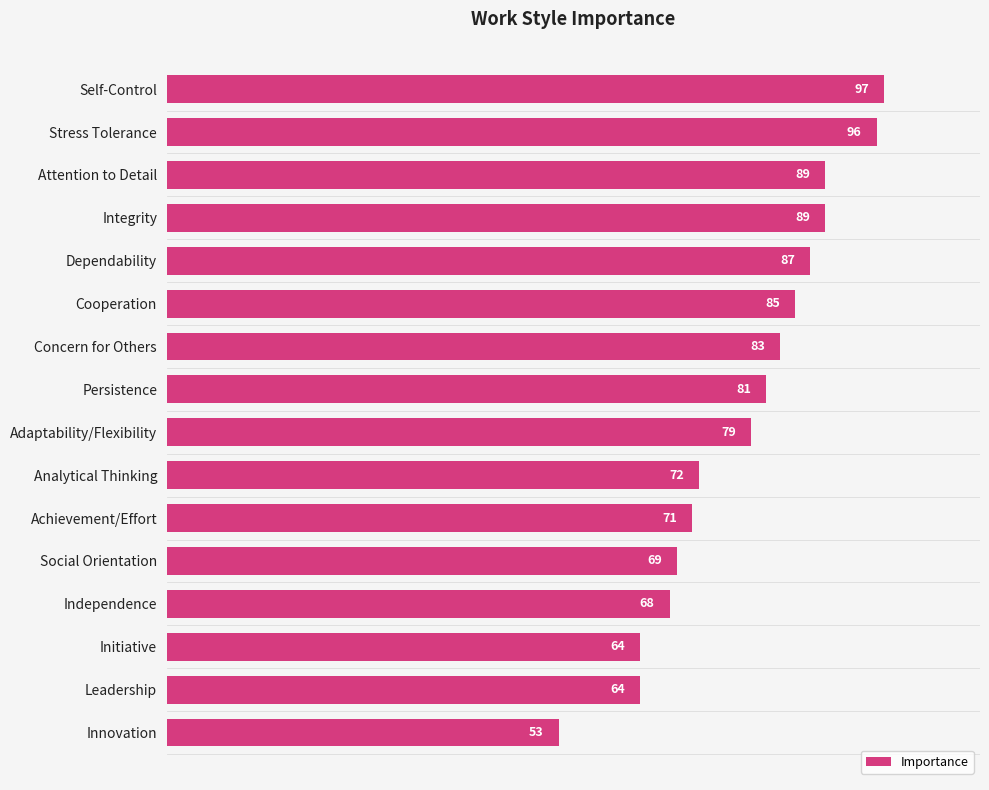

How many bars are there in total?

16